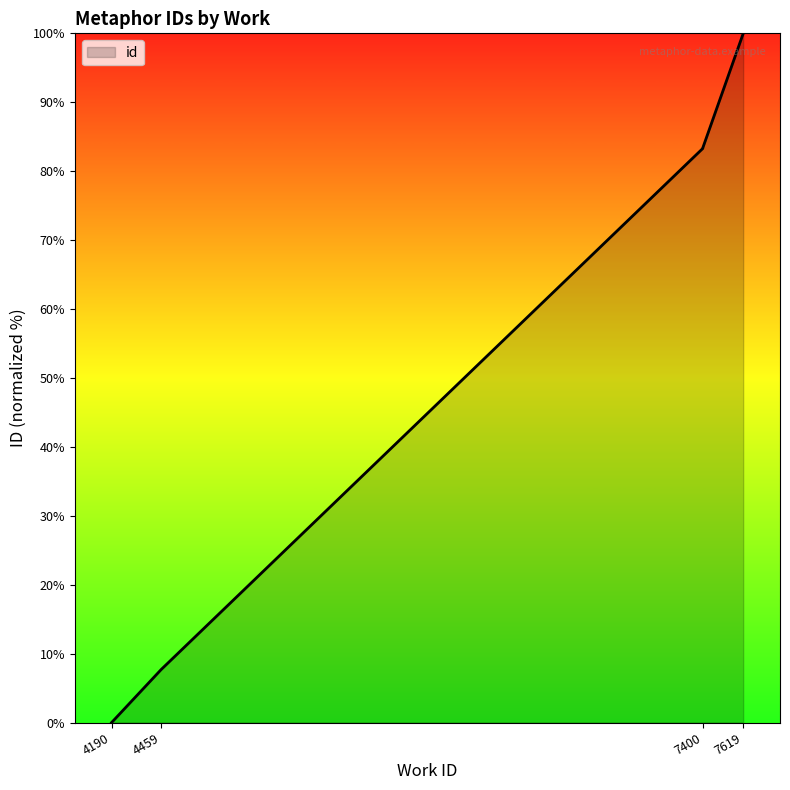

At which label is the value closest to 50?

7400